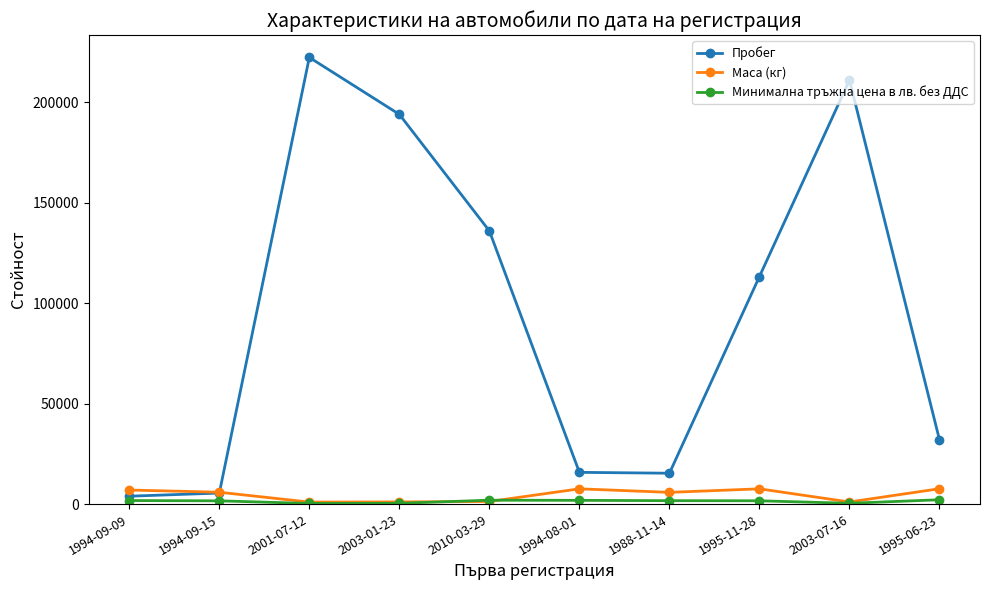

Which series has the largest total across all categories?

Пробег